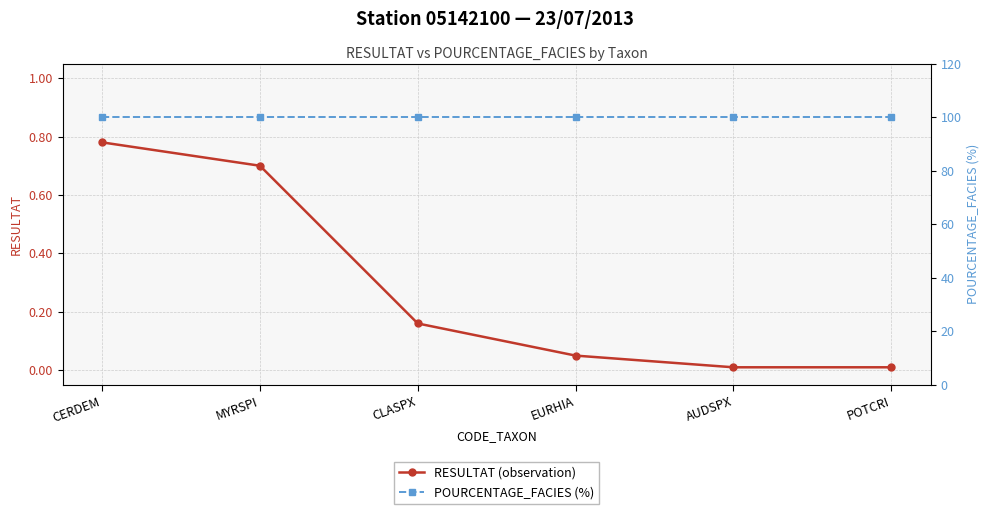

Which category has the highest value in the POURCENTAGE_FACIES (%) series?

CERDEM